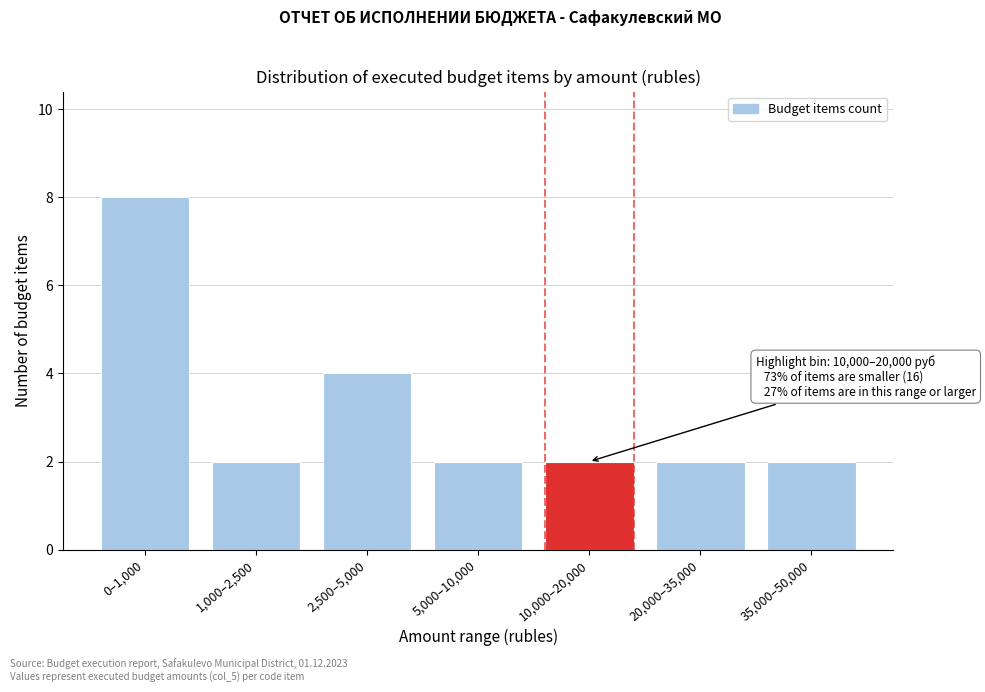

Reading right to left, list all the values displayed in this chart.

35,000–50,000=2	20,000–35,000=2	10,000–20,000=2	5,000–10,000=2	2,500–5,000=4	1,000–2,500=2	0–1,000=8